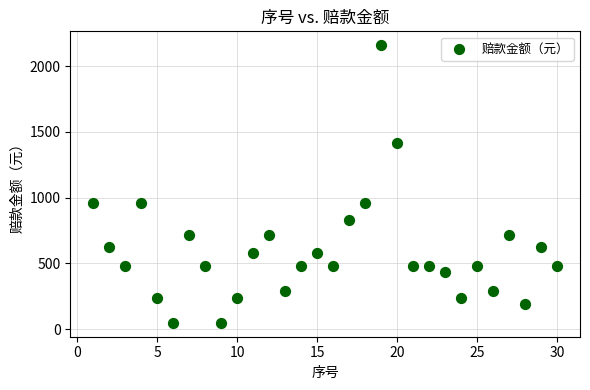

What is the range of Y values (max minus min)?

2112.0